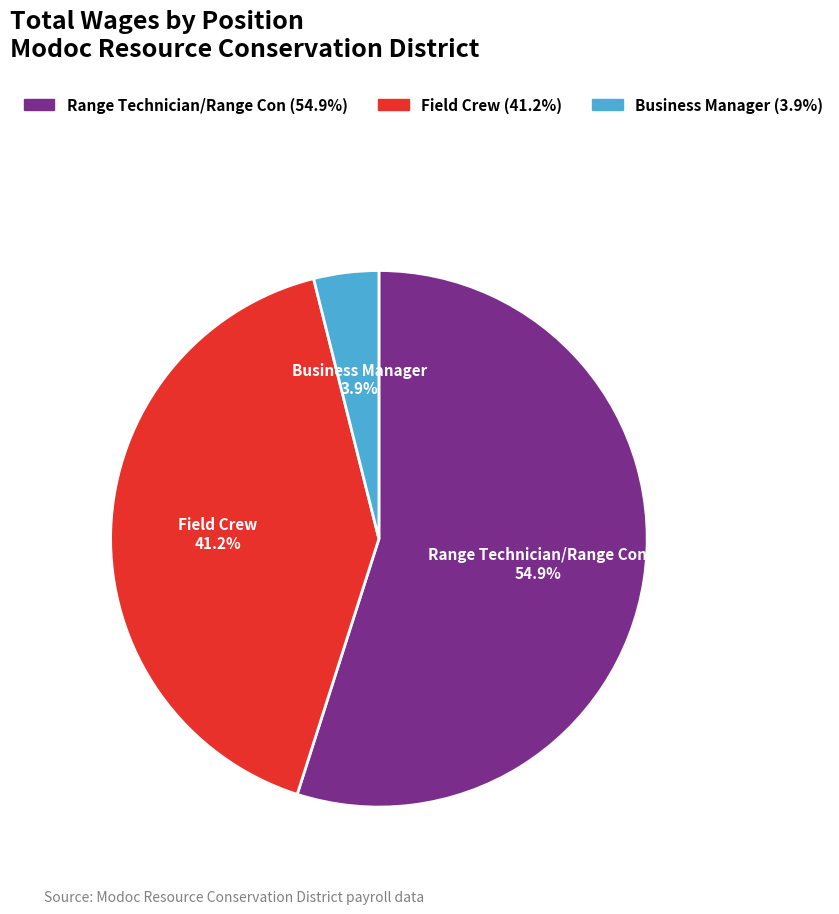

What percentage is the Business Manager slice, to the nearest percent?

4%